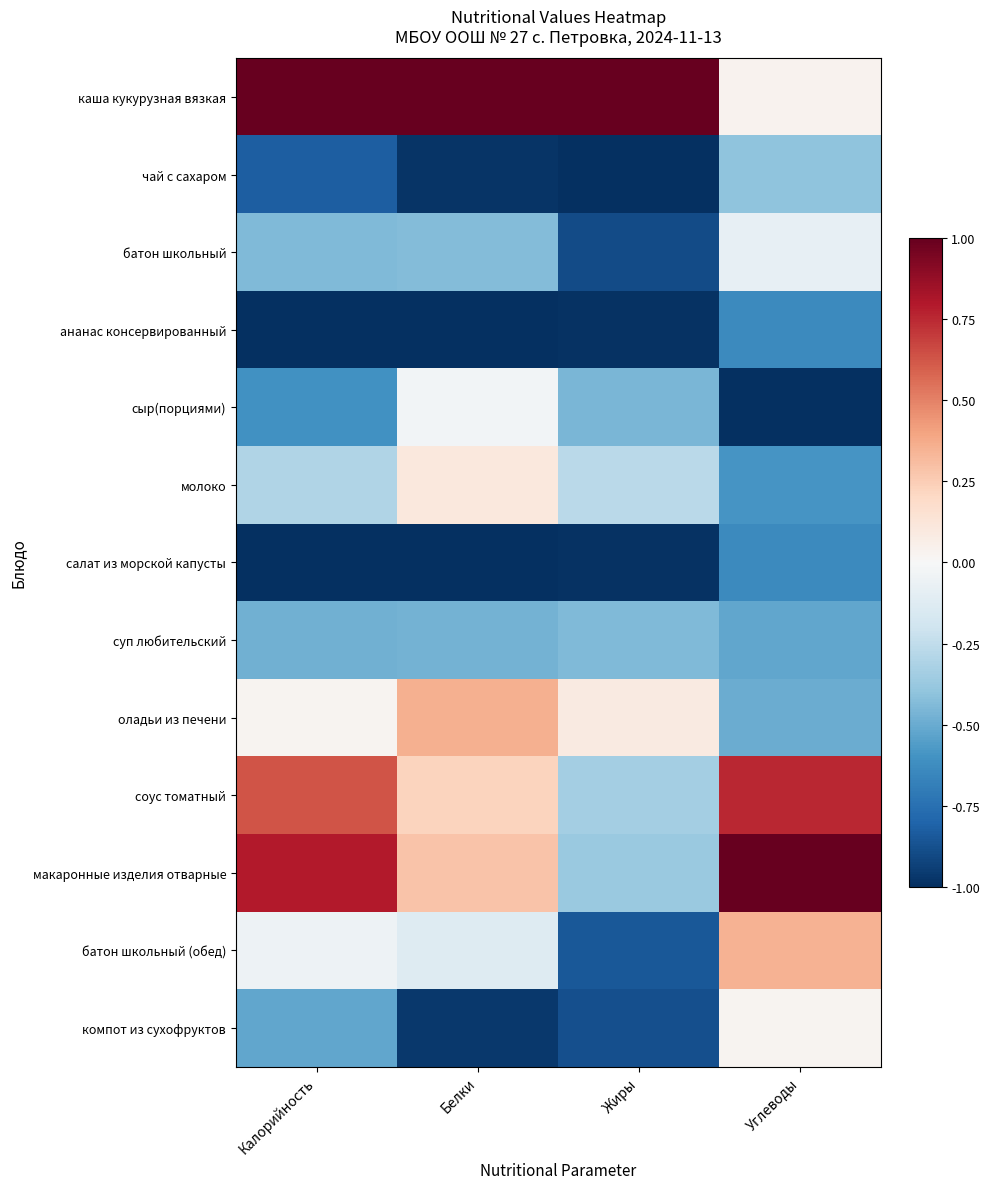

Reading left to right, list all the values displayed in this chart.

каша кукурузная вязкая: Калорийность=1.0	Белки=1.0	Жиры=1.0	Углеводы=0.0
чай с сахаром: Калорийность=-0.8	Белки=-1.0	Жиры=-1.0	Углеводы=-0.4
батон школьный: Калорийность=-0.4	Белки=-0.4	Жиры=-0.9	Углеводы=-0.1
ананас консервированный: Калорийность=-1.0	Белки=-1.0	Жиры=-1.0	Углеводы=-0.6
сыр(порциями): Калорийность=-0.6	Белки=-0.0	Жиры=-0.5	Углеводы=-1.0
молоко: Калорийность=-0.3	Белки=0.1	Жиры=-0.3	Углеводы=-0.6
салат из морской капусты: Калорийность=-1.0	Белки=-1.0	Жиры=-1.0	Углеводы=-0.6
суп любительский: Калорийность=-0.5	Белки=-0.5	Жиры=-0.4	Углеводы=-0.5
оладьи из печени: Калорийность=0.0	Белки=0.4	Жиры=0.1	Углеводы=-0.5
соус томатный: Калорийность=0.6	Белки=0.2	Жиры=-0.3	Углеводы=0.8
макаронные изделия отварные: Калорийность=0.8	Белки=0.3	Жиры=-0.4	Углеводы=1.0
батон школьный (обед): Калорийность=-0.1	Белки=-0.1	Жиры=-0.8	Углеводы=0.4
компот из сухофруктов: Калорийность=-0.5	Белки=-1.0	Жиры=-0.9	Углеводы=0.0